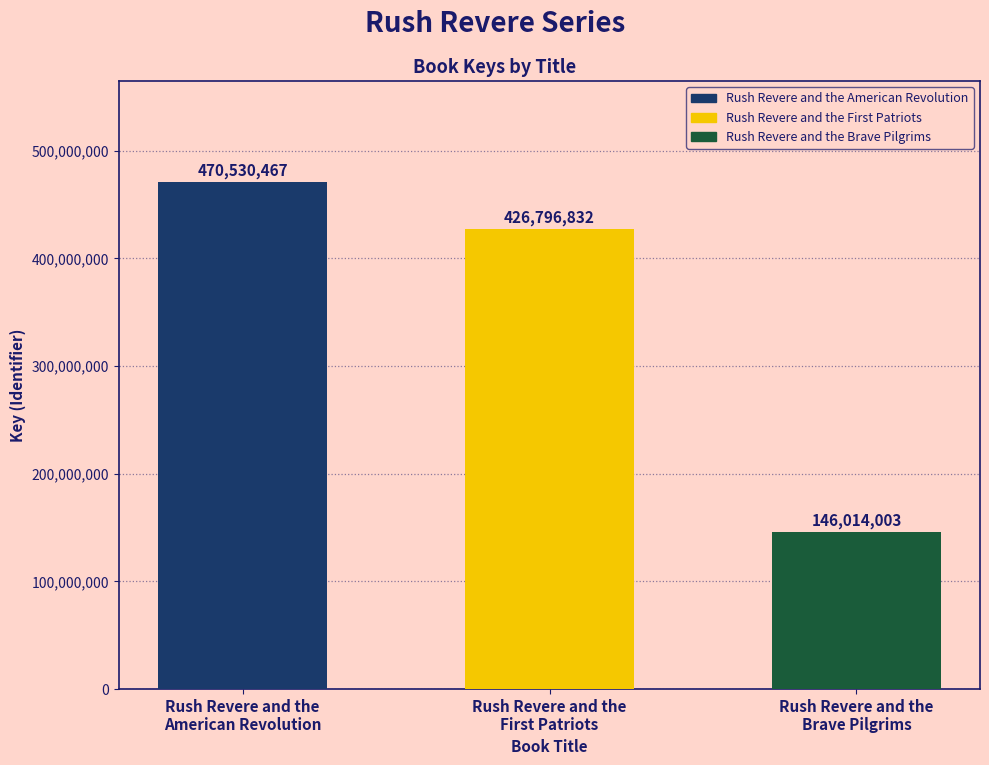

Reading left to right, list all the values displayed in this chart.

470530467	426796832	146014003